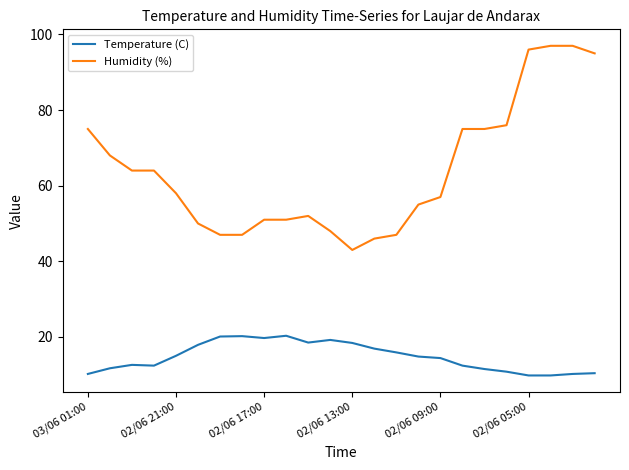

Rank the series by their maximum value, from lowest to highest.

Temperature (C), Humidity (%)